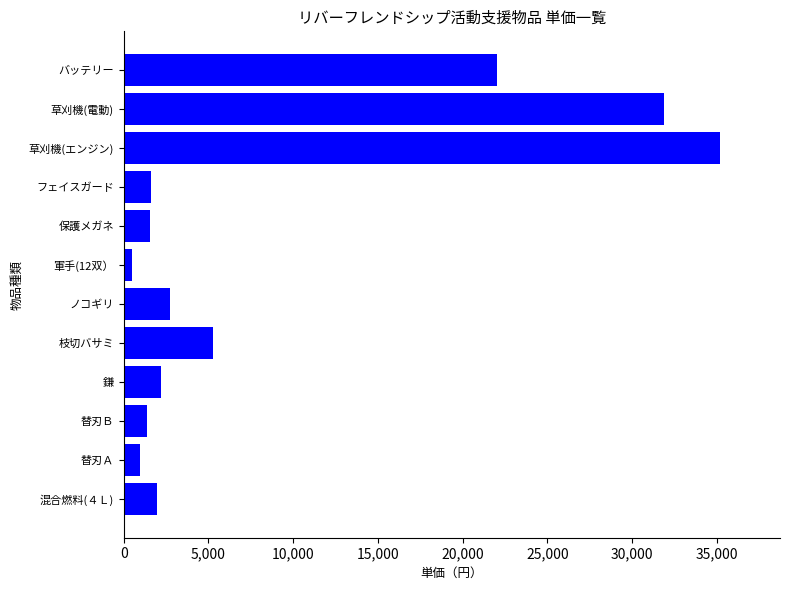

Count the number of categories in the chart.

12